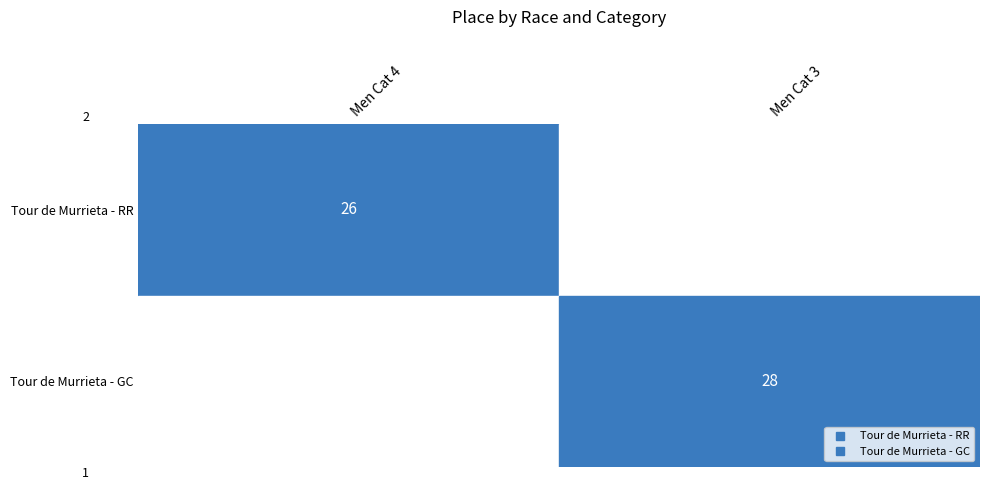

Which category has the lowest value across all series?

Men Cat 3